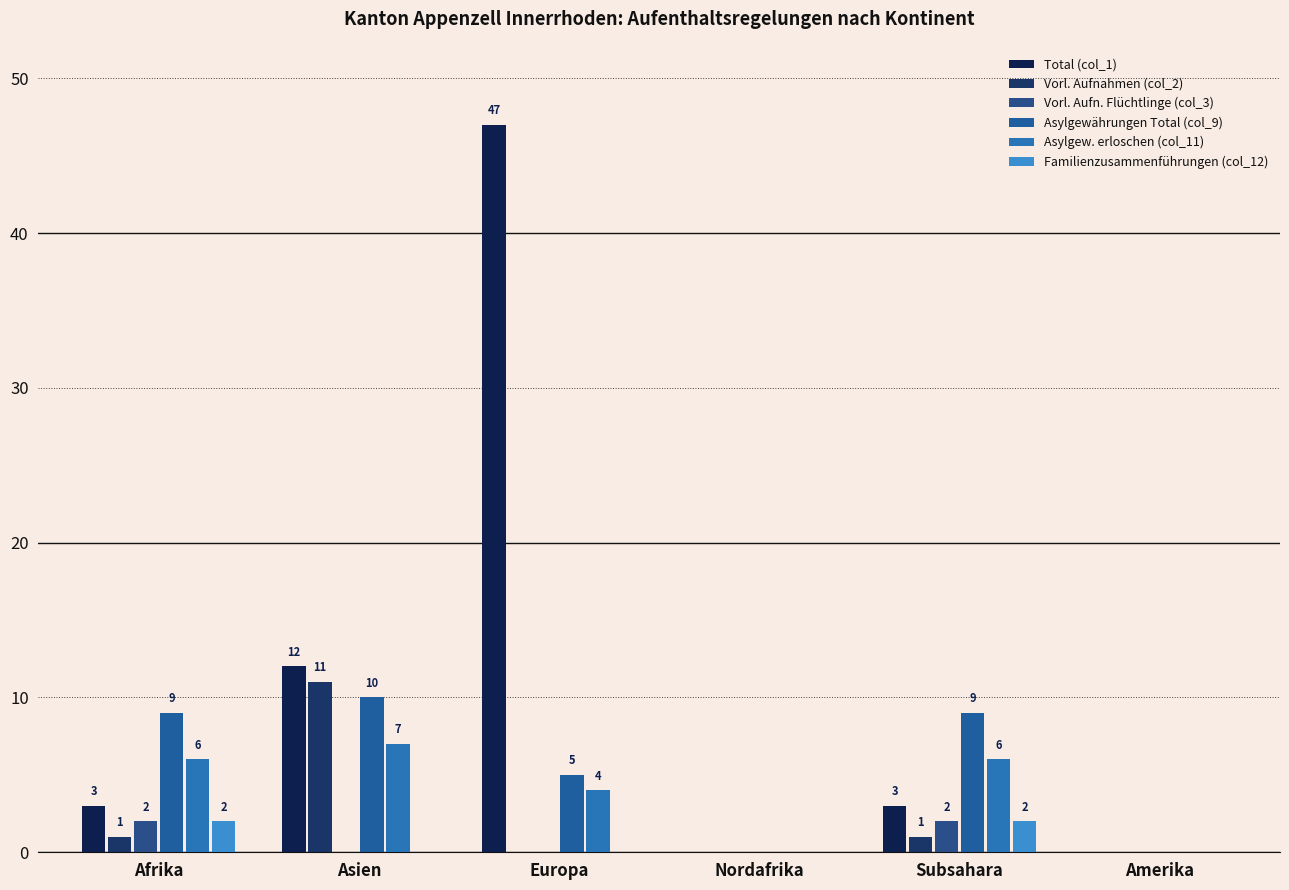

At how many categories does at least one series exceed 18?

1